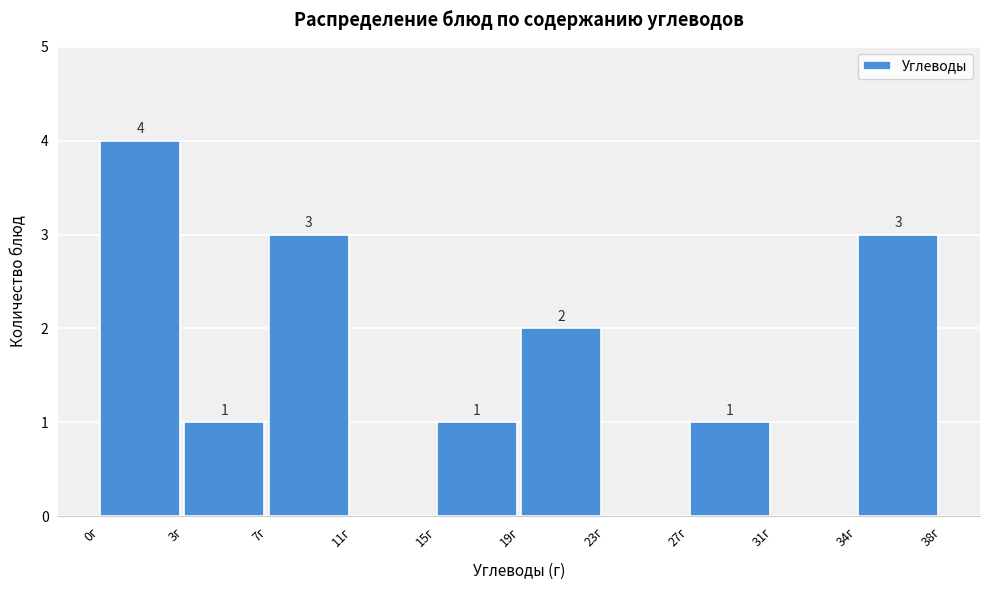

Reading left to right, list all the values displayed in this chart.

0г=4	3г=1	7г=3	11г=0	15г=1	19г=2	23г=0	27г=1	31г=0	34г=3